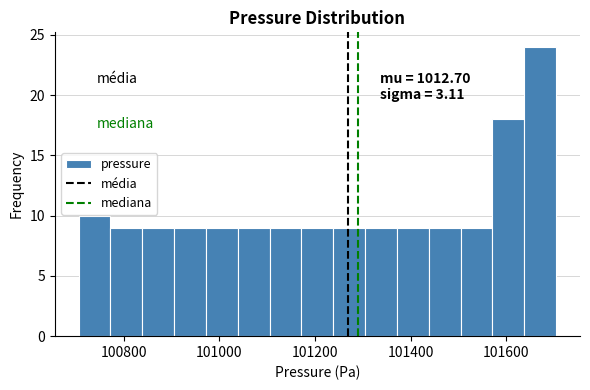

Read against the x-axis, roughly where is the centre of the tallest bar?

101680